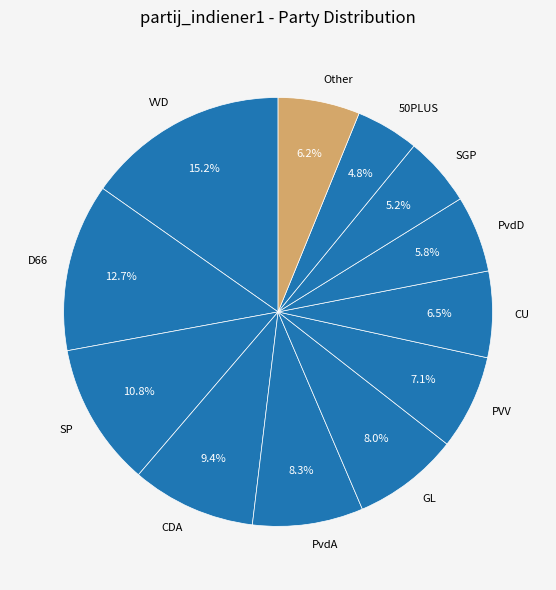

Is the sum of PVV and PvdA greater than half?

No